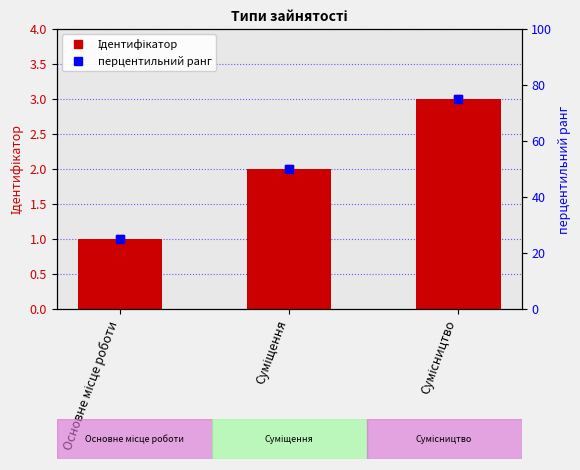

At which label does перцентильний ранг reach its minimum?

Основне місце роботи